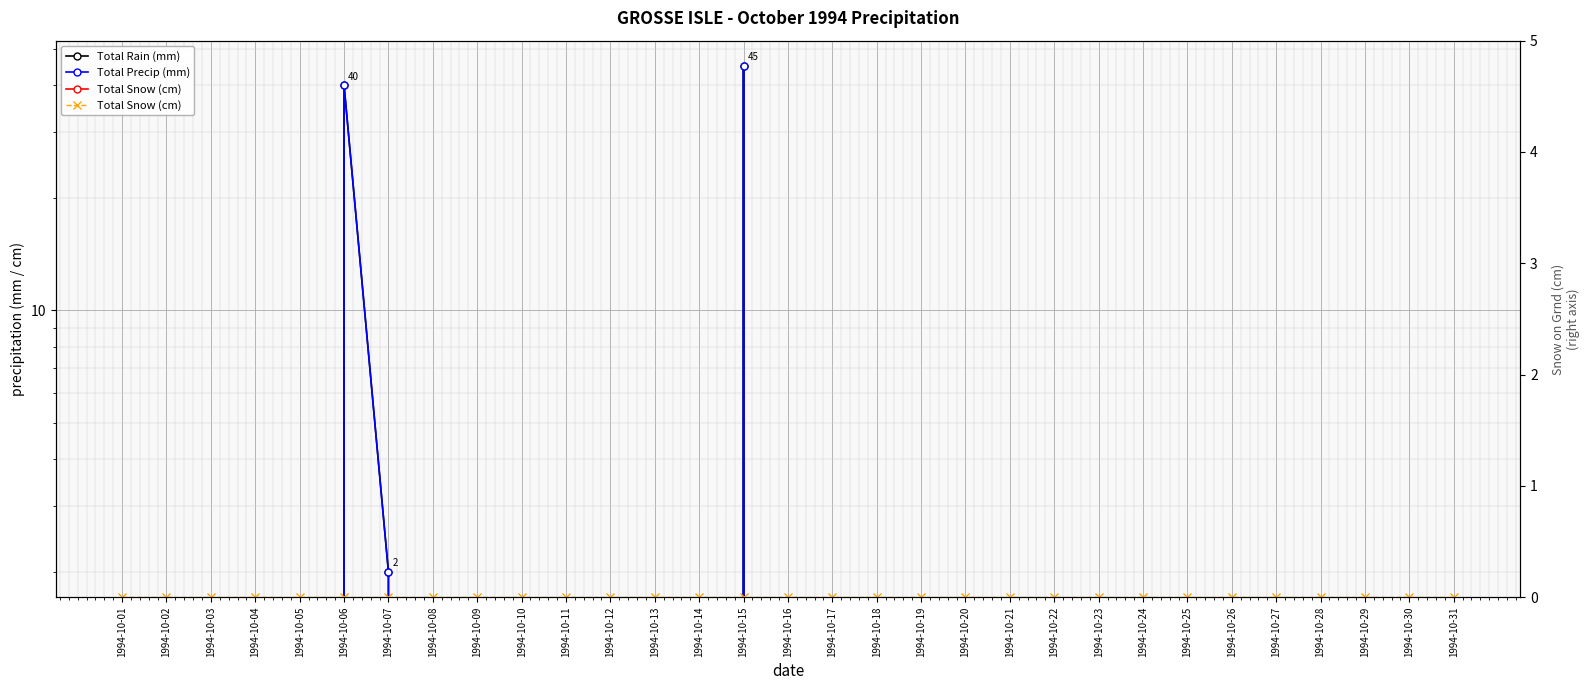

Reading left to right, transcribe all the data shown in this chart.

Total Rain (mm): 0	0	0	0	0	40	2	0	0	0	0	0	0	0	45	0	0	0	0	0	0	0	0	0	0	0	0	0	0	0	0
Total Precip (mm): 0	0	0	0	0	40	2	0	0	0	0	0	0	0	45	0	0	0	0	0	0	0	0	0	0	0	0	0	0	0	0
Total Snow (cm): 0	0	0	0	0	0	0	0	0	0	0	0	0	0	0	0	0	0	0	0	0	0	0	0	0	0	0	0	0	0	0